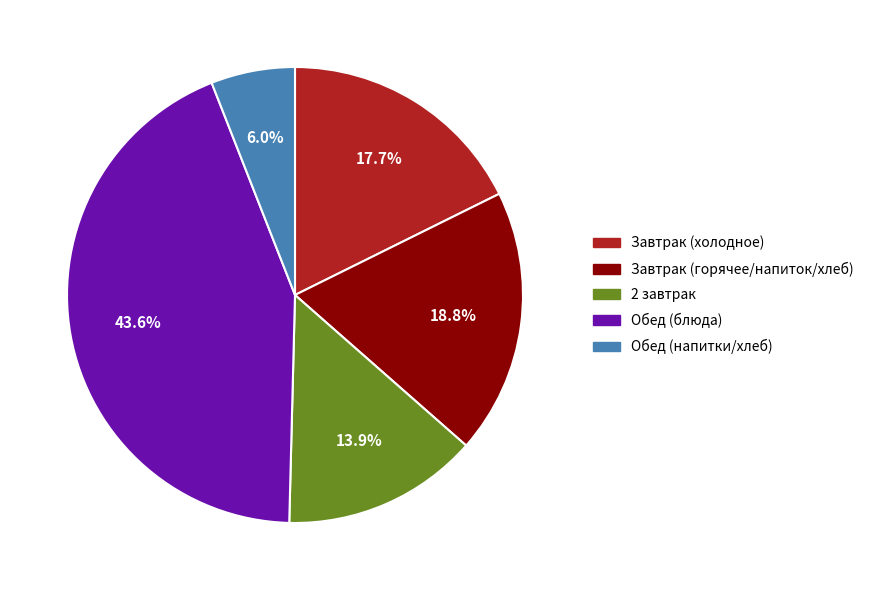

Is there any slice that represents more than half of the pie?

No